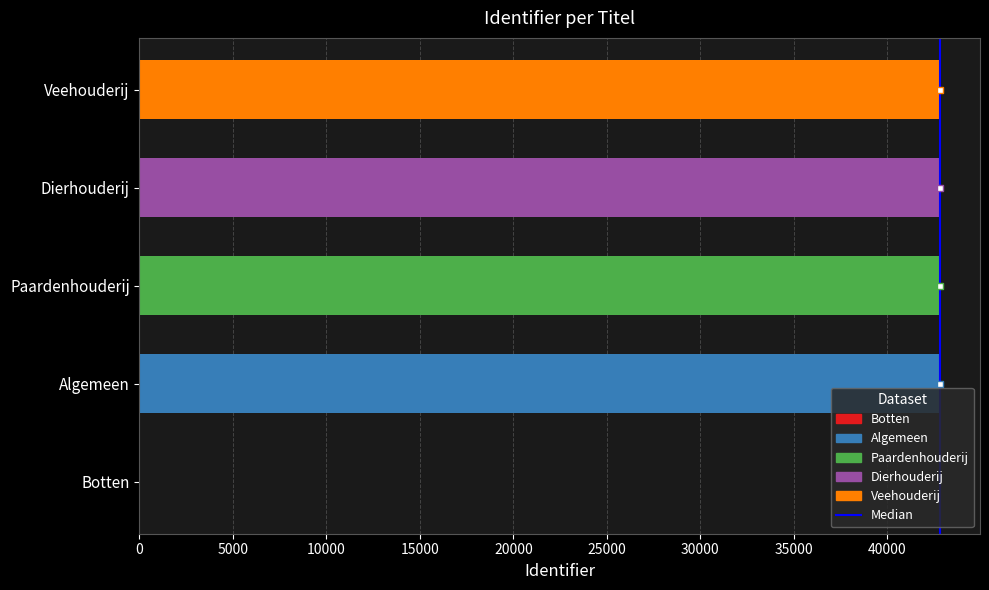

List the labels in order of value, smallest first.

Botten, Algemeen, Paardenhouderij, Dierhouderij, Veehouderij